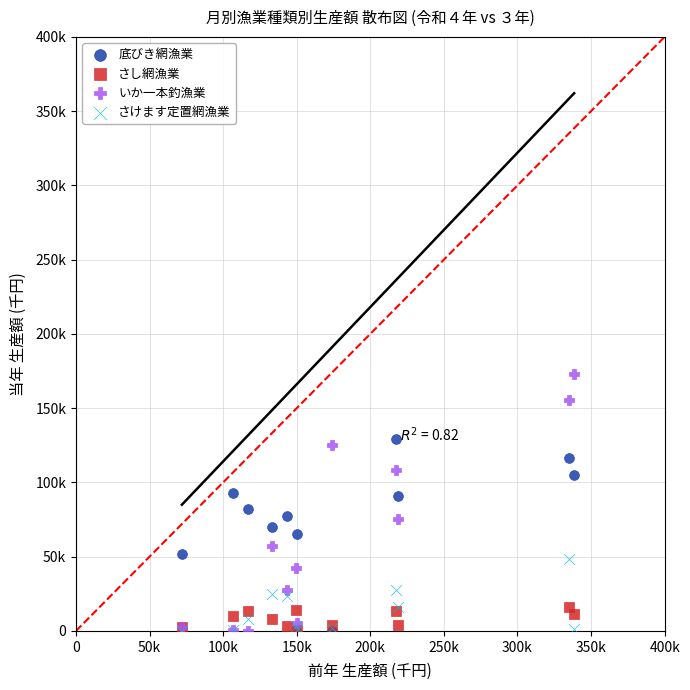

Which series contains the highest Y value?

いか一本釣漁業